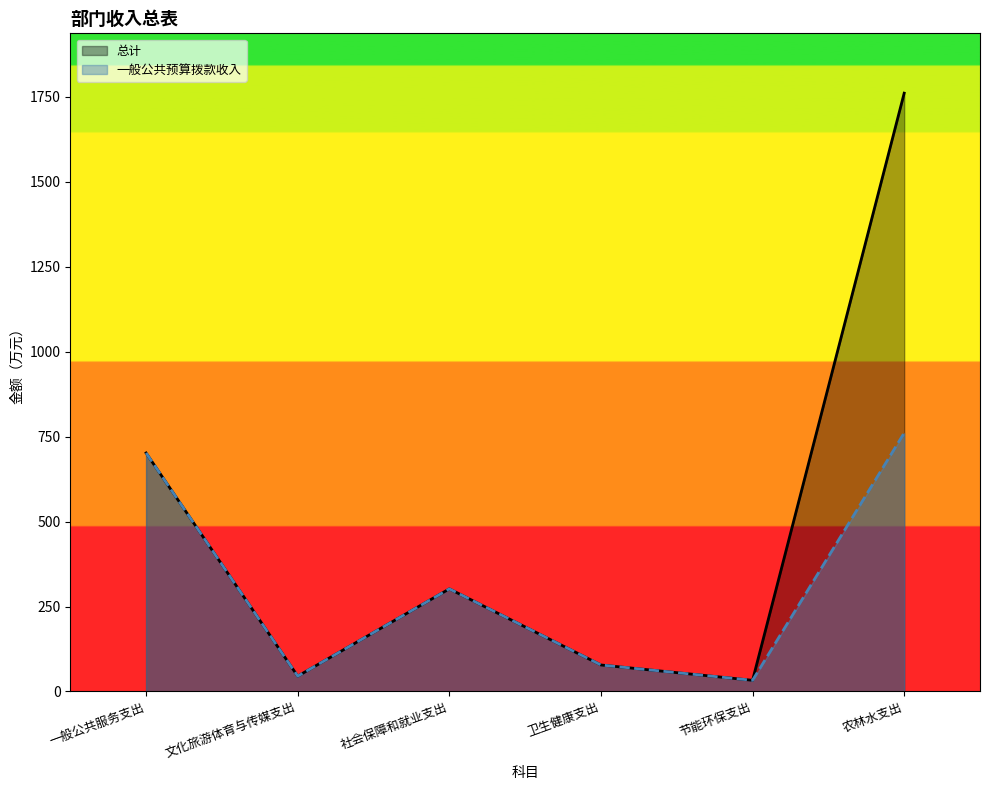

Which series has the largest total across all categories?

总计